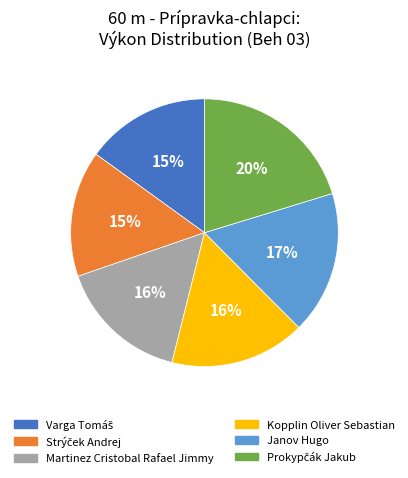

Approximately how many times larger is the value at Janov Hugo compared to Martinez Cristobal Rafael Jimmy?

1.1